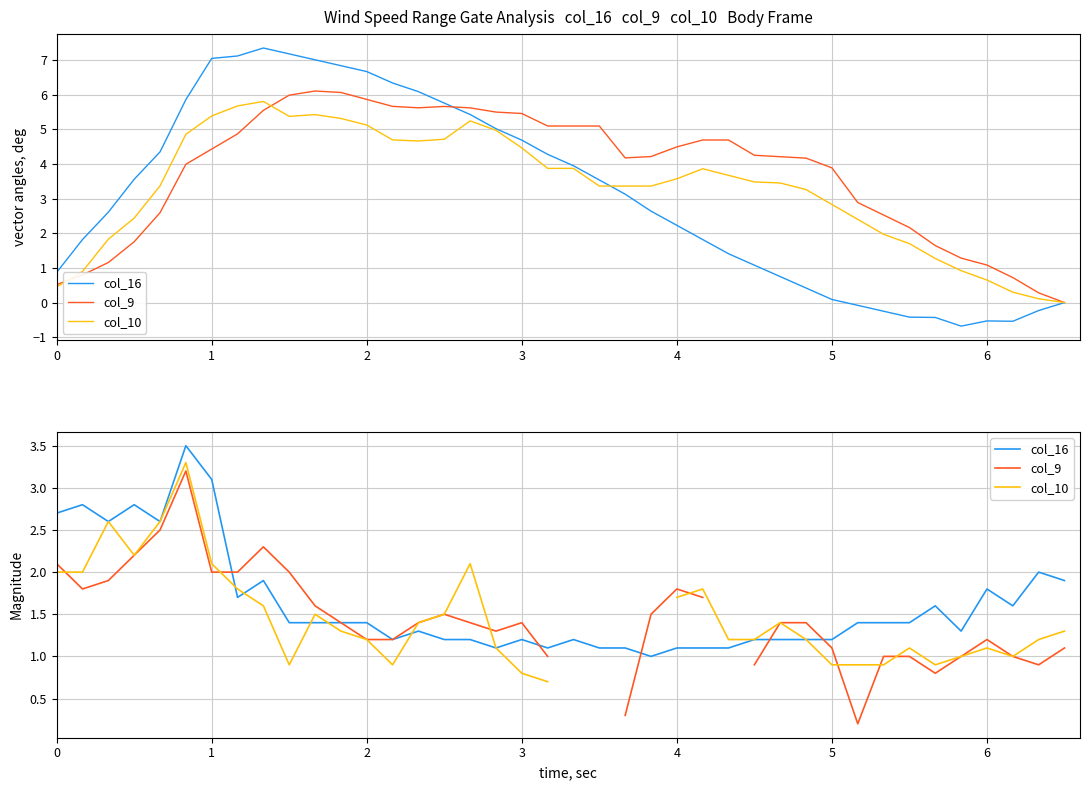

Rank the series at 3 from highest to lowest value.

col_9, col_16, col_10